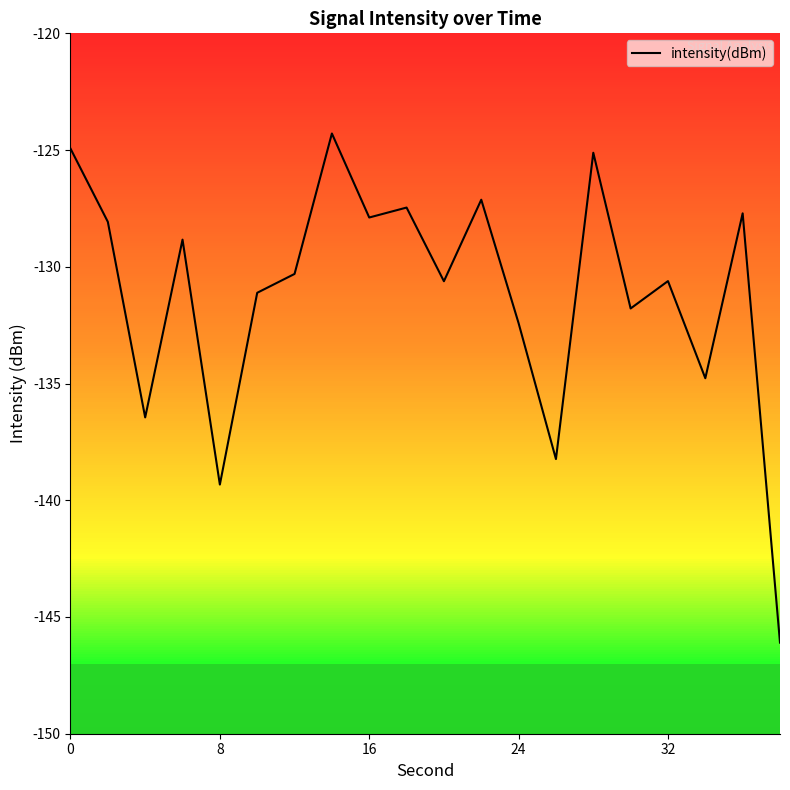

What is the minimum value shown in the chart?

-146.1